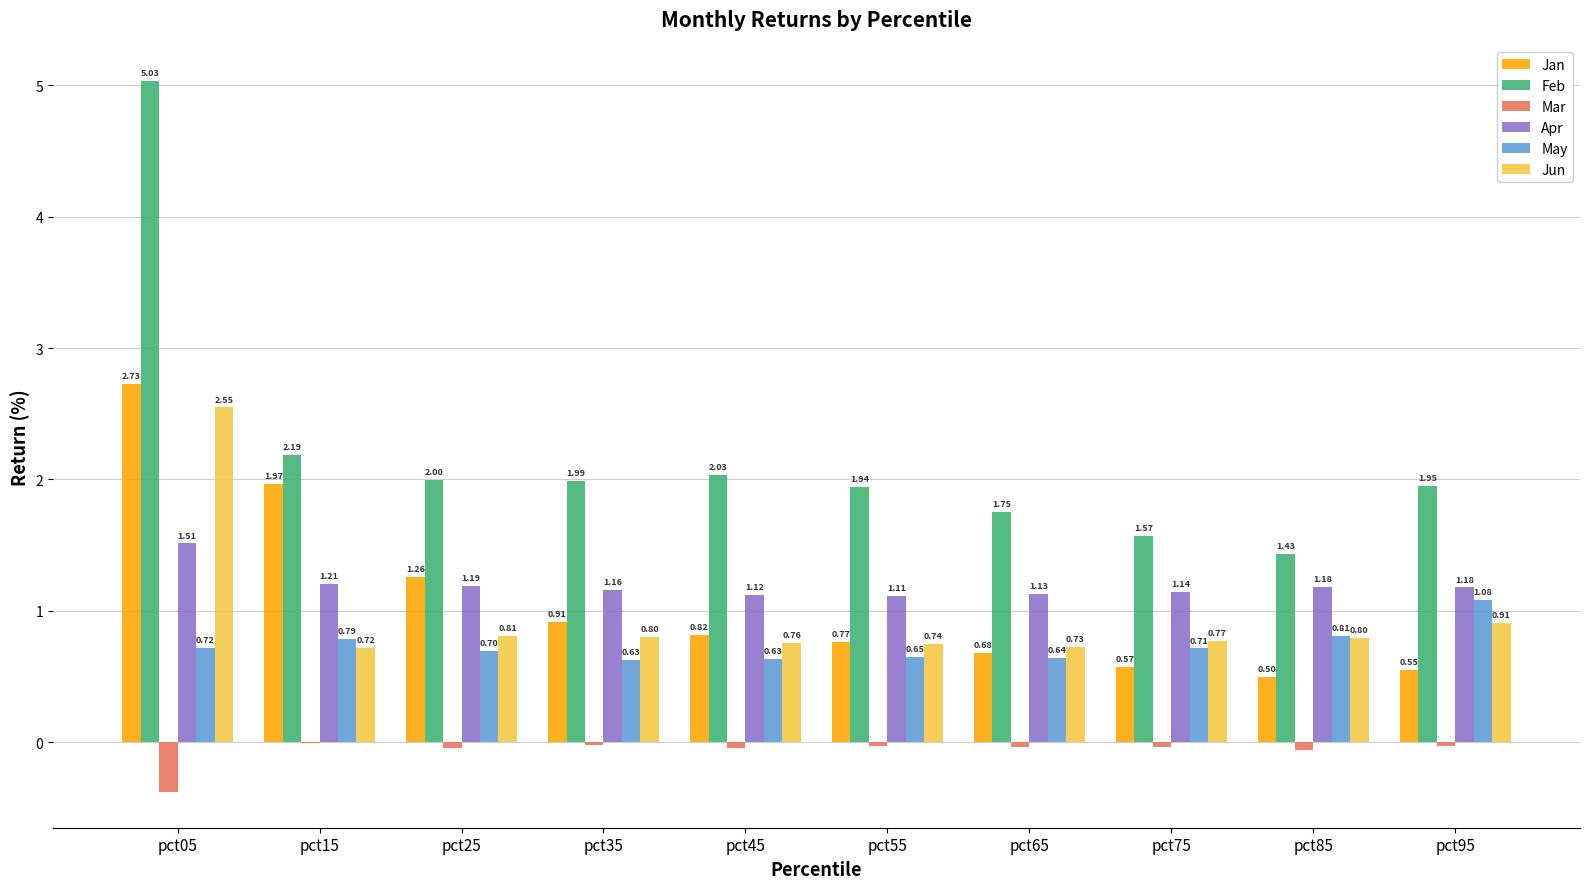

At which category is the sum across all series the highest?

pct05